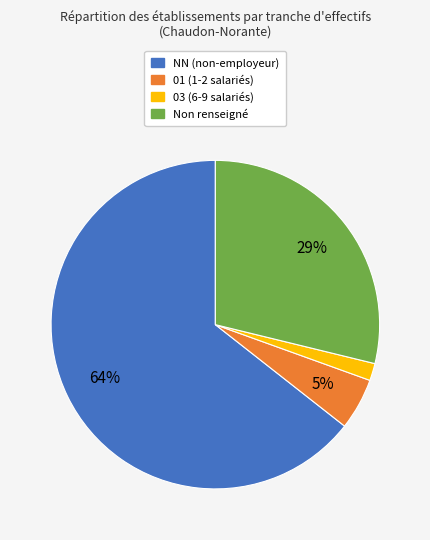

How many slices are in this pie chart?

4